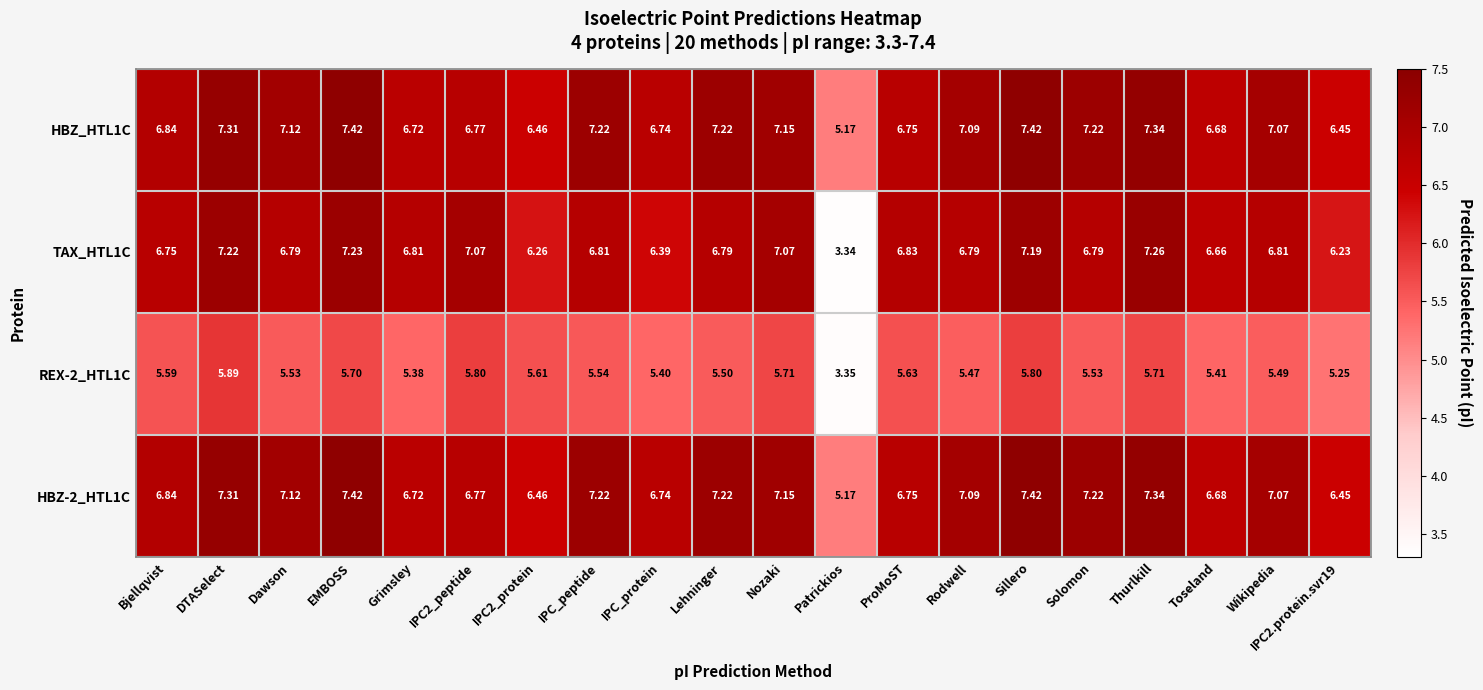

At which label does TAX_HTL1C reach its minimum?

Patrickios